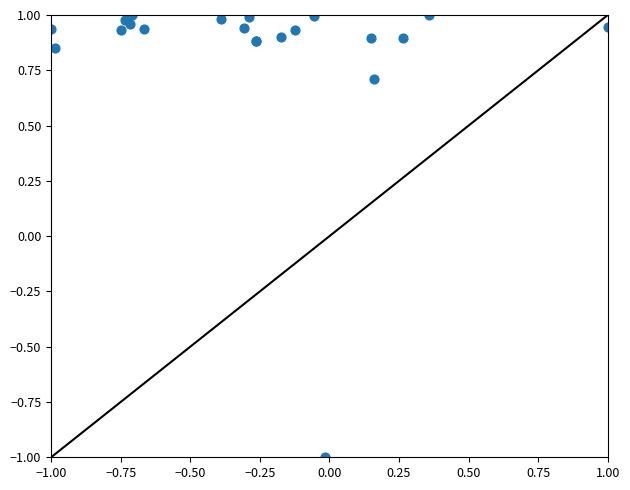

What Y value in the scatter plot is closest to 0?

0.7